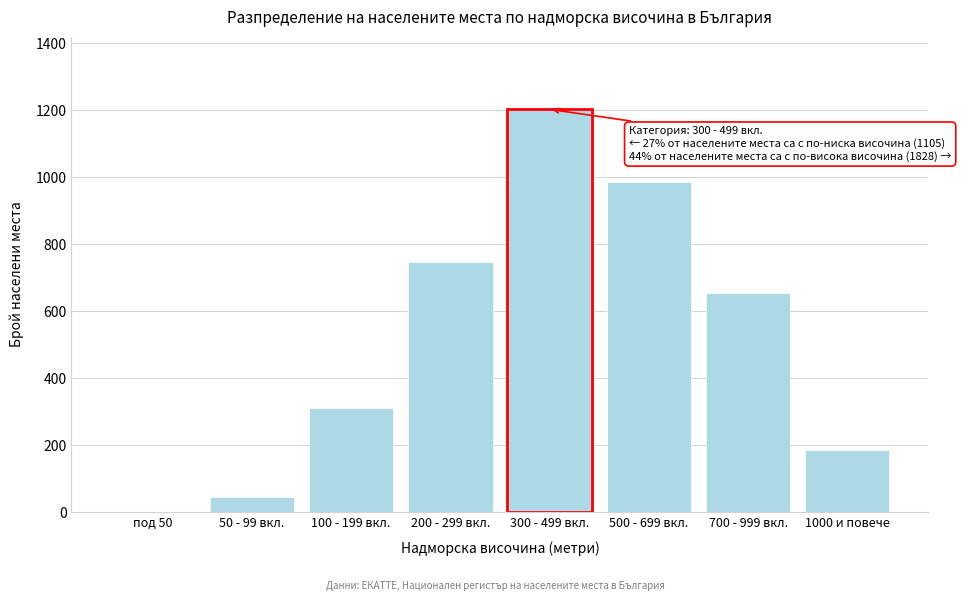

Reading right to left, what are all the values shown in this chart?

1000 и повече=187	700 - 999 вкл.=654	500 - 699 вкл.=987	300 - 499 вкл.=1203	200 - 299 вкл.=748	100 - 199 вкл.=312	50 - 99 вкл.=45	под 50=0